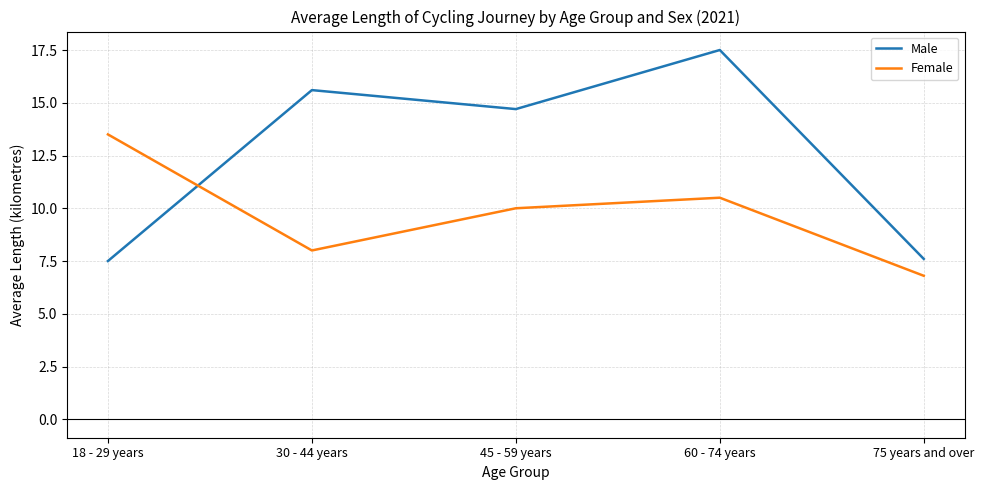

What is the total value across all series at 30 - 44 years?

23.6